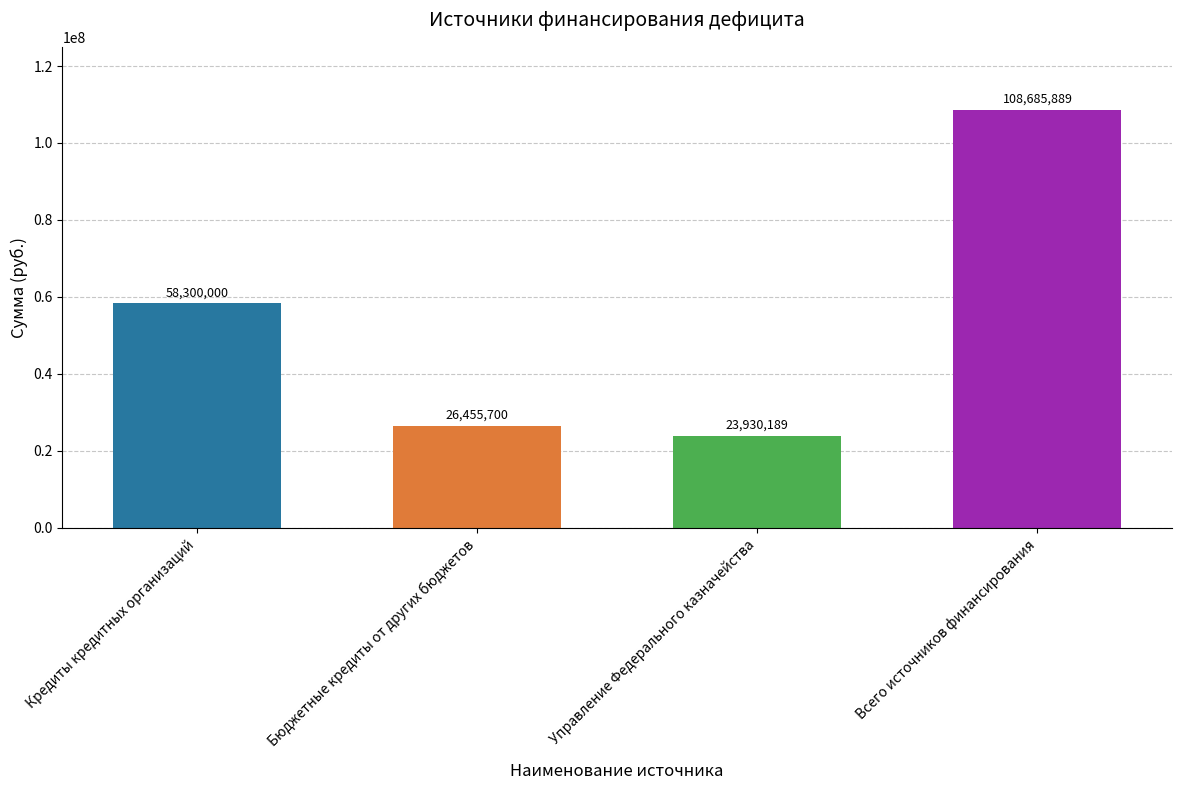

What is the change in value from Управление Федерального казначейства to Всего источников финансирования?

+84755700.0